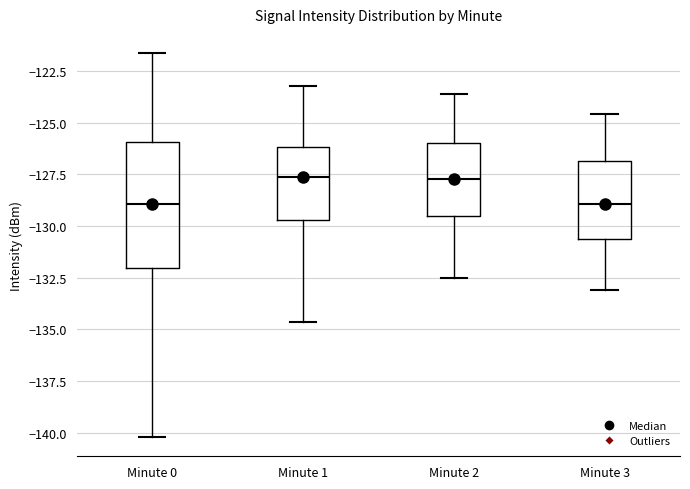

Reading left to right, read every box against the y-axis: the position of its median line, the range the box covers, and the ends of its whiskers. The values are not printed on the chart, so give them approximately, as read against the axis.

Minute 0: median -129.0, box -132.0 to -126.0, whiskers -140.0 to -121.5
Minute 1: median -127.5, box -129.5 to -126.0, whiskers -134.5 to -123.0
Minute 2: median -127.5, box -129.5 to -126.0, whiskers -132.5 to -123.5
Minute 3: median -129.0, box -130.5 to -127.0, whiskers -133.0 to -124.5